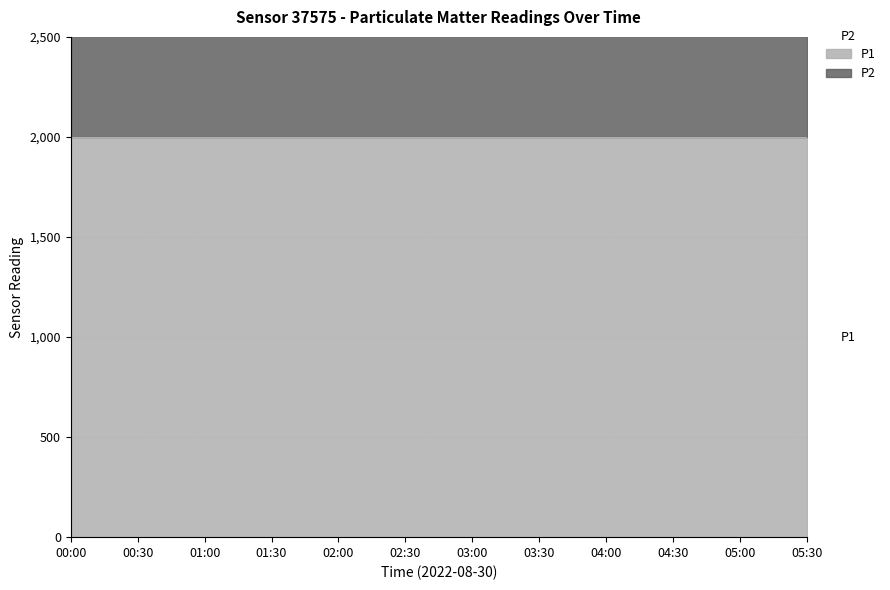

Rank the series by their maximum value, from lowest to highest.

P2, P1